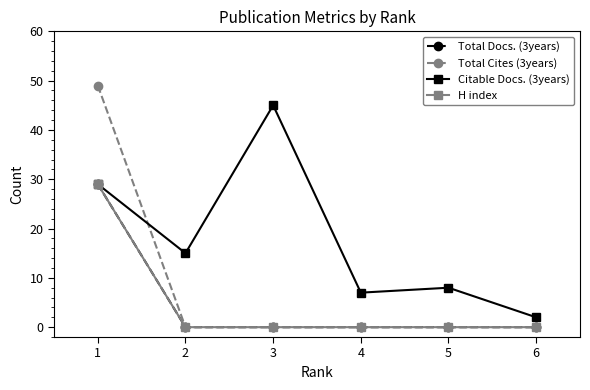

What are all the series names shown in the legend?

Total Docs. (3years), Total Cites (3years), Citable Docs. (3years), H index